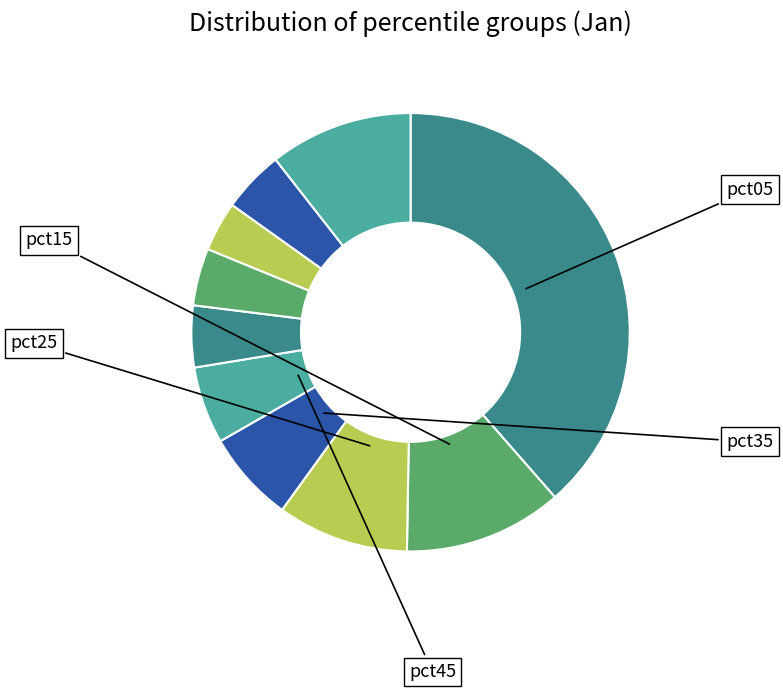

Rank the categories by value from lowest to highest.

pct75, pct65, pct55, pct85, pct45, pct35, pct25, pct95, pct15, pct05